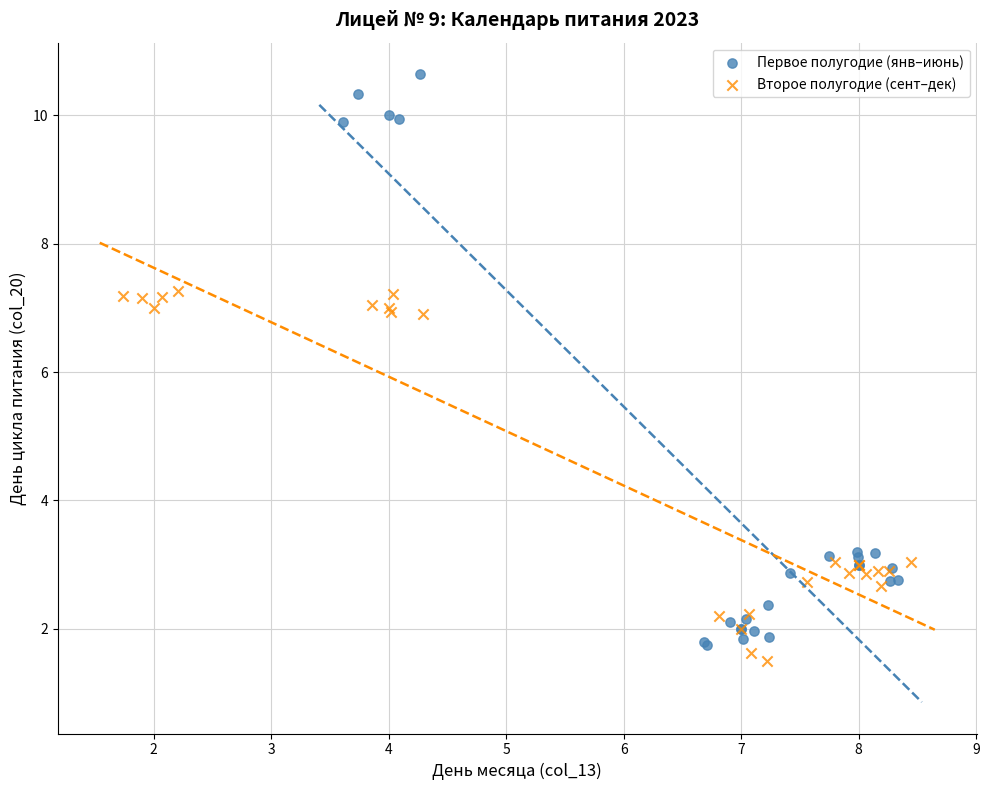

Which series has the largest Y range (max minus min)?

Первое полугодие (янв–июнь)